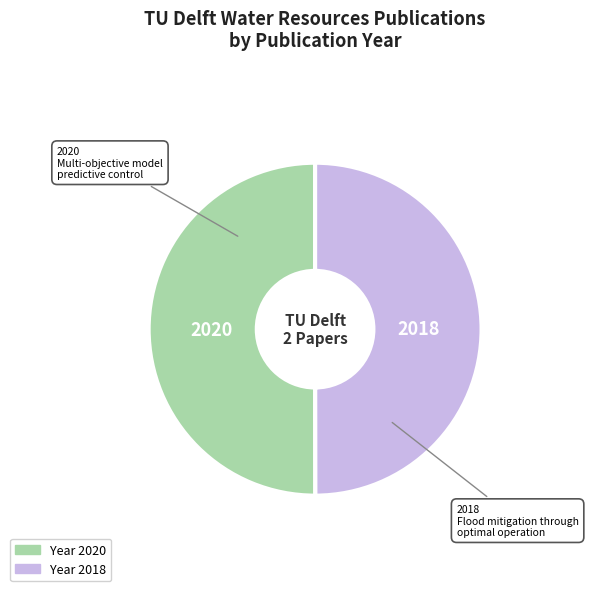

Approximately how many times larger is the value at 2018 compared to 2020?

1.0